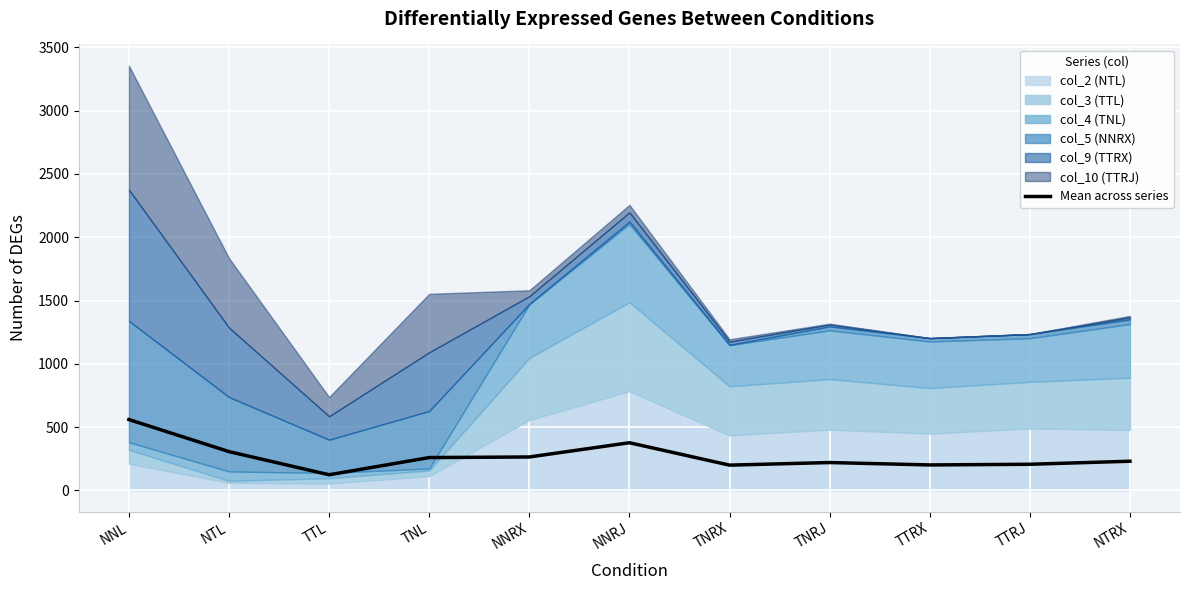

True or false: the data has more than 1 interior local peaks.

True